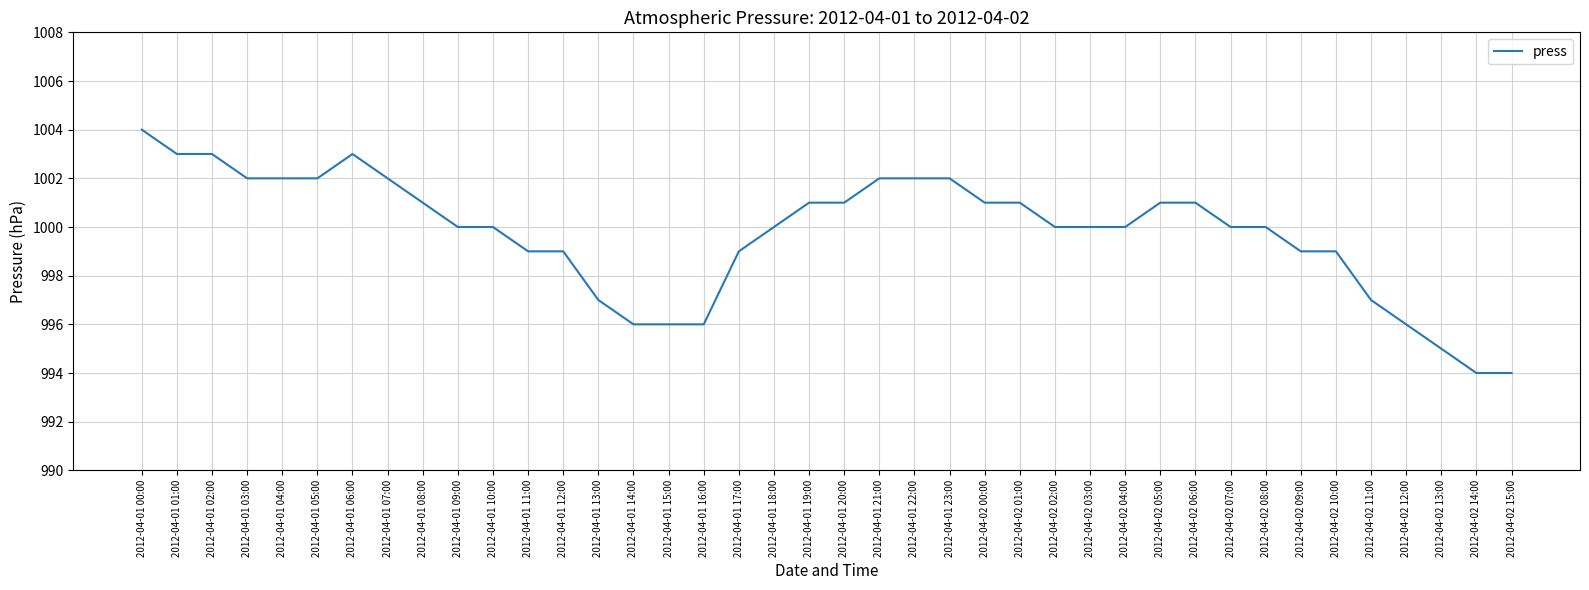

Is it true that the value at 2012-04-01 13:00 is 1536?

False